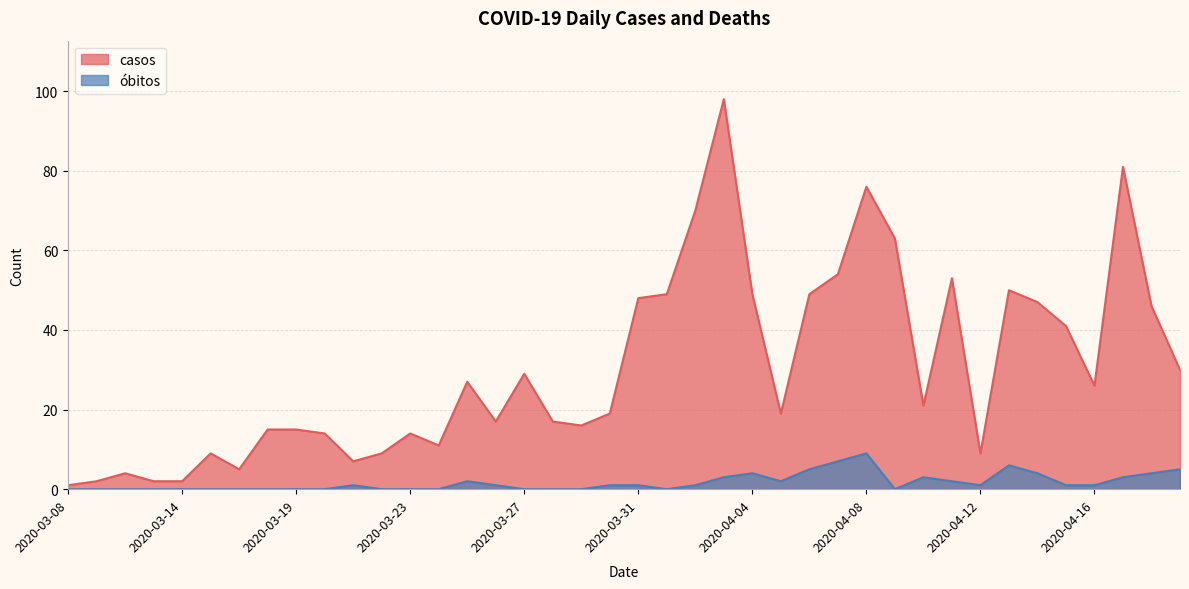

Reading right to left, what are all the values shown in this chart?

casos: 2020-04-19=30	2020-04-18=46	2020-04-17=81	2020-04-16=26	2020-04-15=41	2020-04-14=47	2020-04-13=50	2020-04-12=9	2020-04-11=53	2020-04-10=21	2020-04-09=63	2020-04-08=76	2020-04-07=54	2020-04-06=49	2020-04-05=19	2020-04-04=49	2020-04-03=98	2020-04-02=70	2020-04-01=49	2020-03-31=48	2020-03-30=19	2020-03-29=16	2020-03-28=17	2020-03-27=29	2020-03-26=17	2020-03-25=27	2020-03-24=11	2020-03-23=14	2020-03-22=9	2020-03-21=7	2020-03-20=14	2020-03-19=15	2020-03-18=15	2020-03-17=5	2020-03-16=9	2020-03-14=2	2020-03-13=2	2020-03-12=4	2020-03-11=2	2020-03-08=1
óbitos: 2020-04-19=5	2020-04-18=4	2020-04-17=3	2020-04-16=1	2020-04-15=1	2020-04-14=4	2020-04-13=6	2020-04-12=1	2020-04-11=2	2020-04-10=3	2020-04-09=0	2020-04-08=9	2020-04-07=7	2020-04-06=5	2020-04-05=2	2020-04-04=4	2020-04-03=3	2020-04-02=1	2020-04-01=0	2020-03-31=1	2020-03-30=1	2020-03-29=0	2020-03-28=0	2020-03-27=0	2020-03-26=1	2020-03-25=2	2020-03-24=0	2020-03-23=0	2020-03-22=0	2020-03-21=1	2020-03-20=0	2020-03-19=0	2020-03-18=0	2020-03-17=0	2020-03-16=0	2020-03-14=0	2020-03-13=0	2020-03-12=0	2020-03-11=0	2020-03-08=0